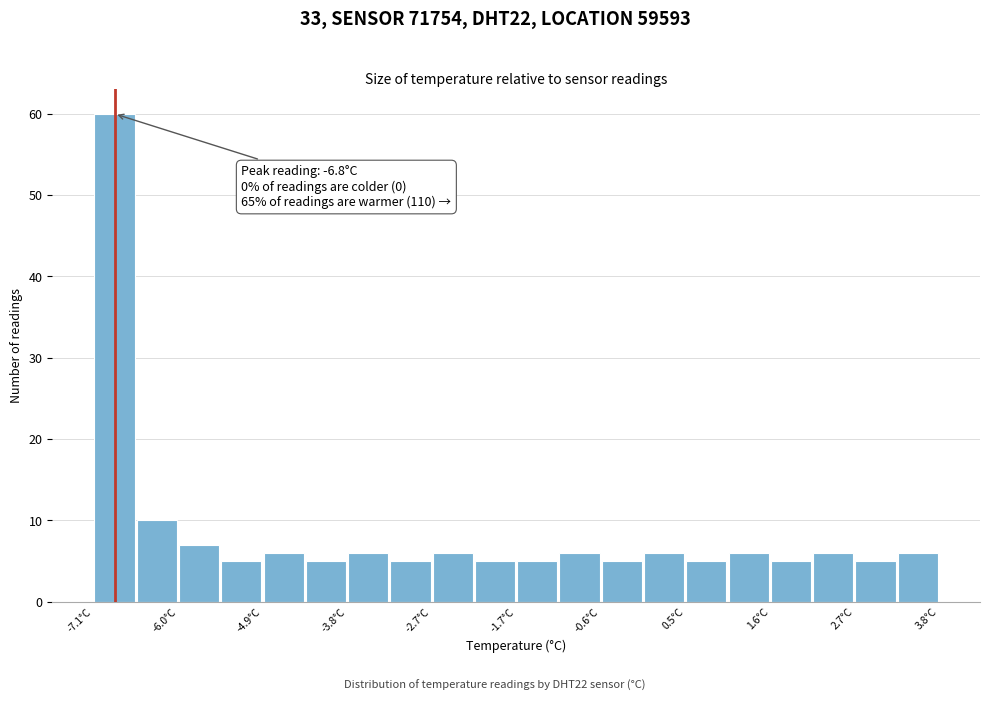

Read against the x-axis, roughly where is the centre of the tallest bar?

-6.8